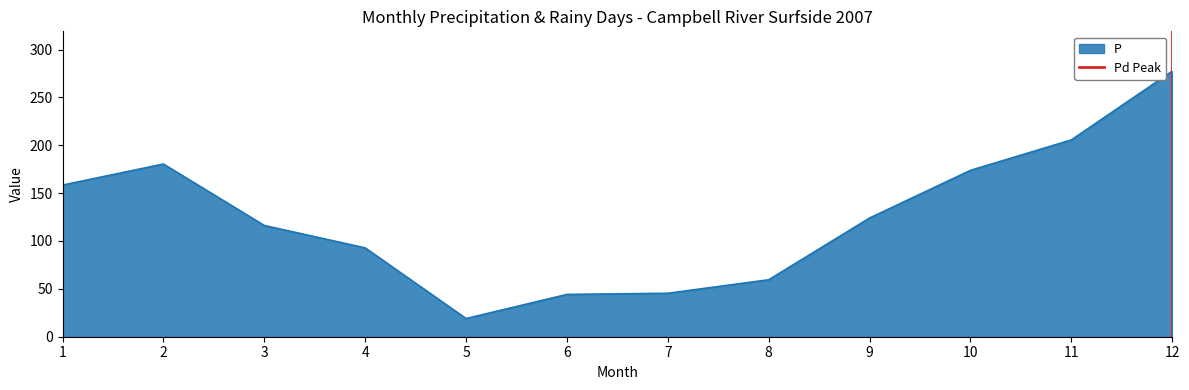

Is it true that P equals 205.6 at 11?

True